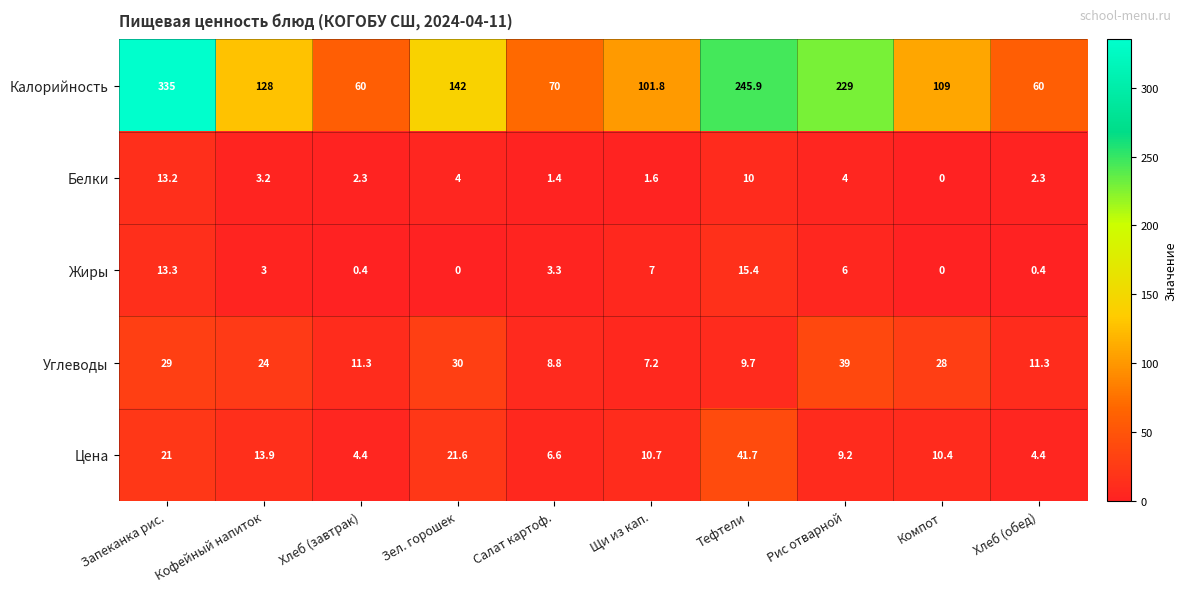

At which category is the sum across all series the highest?

Запеканка рис.